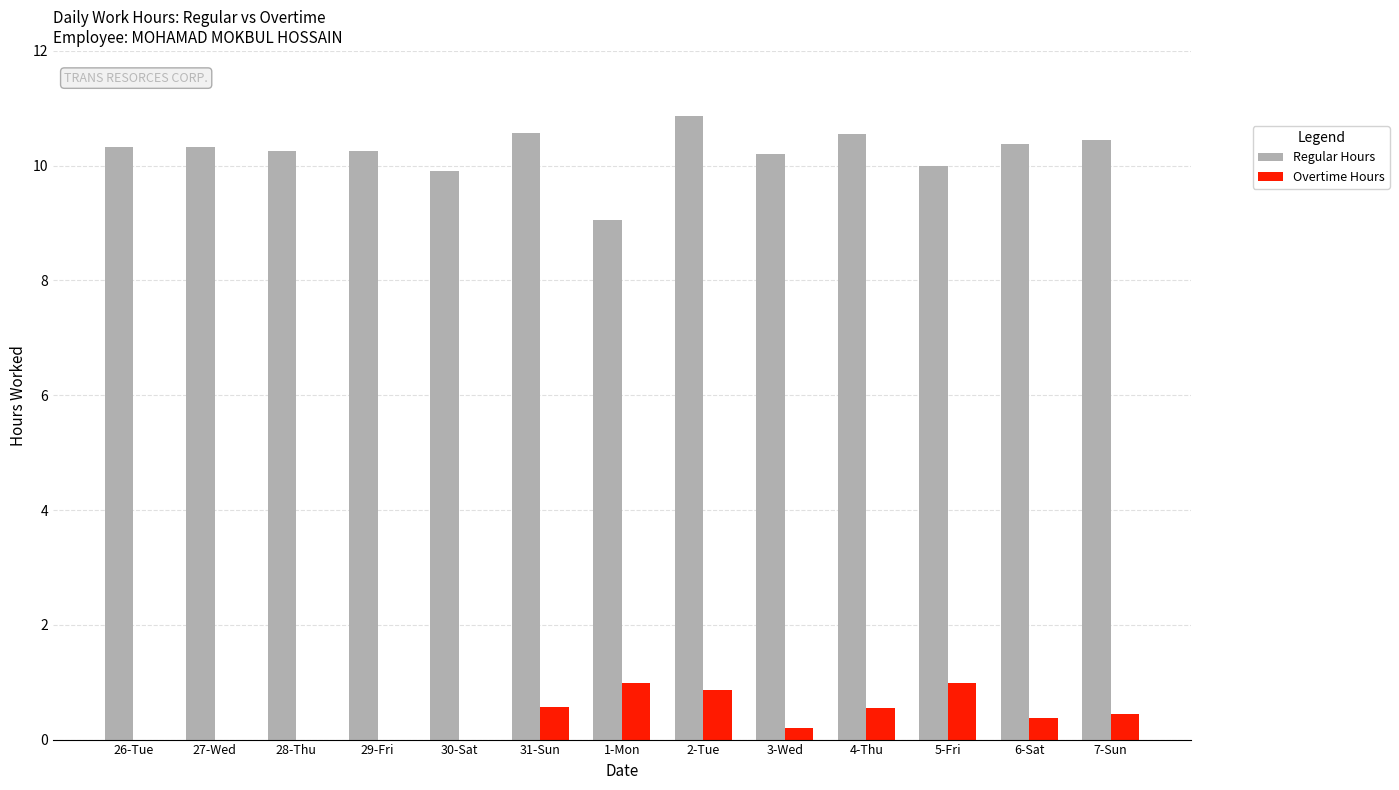

Which category has the highest value across all series?

2-Tue